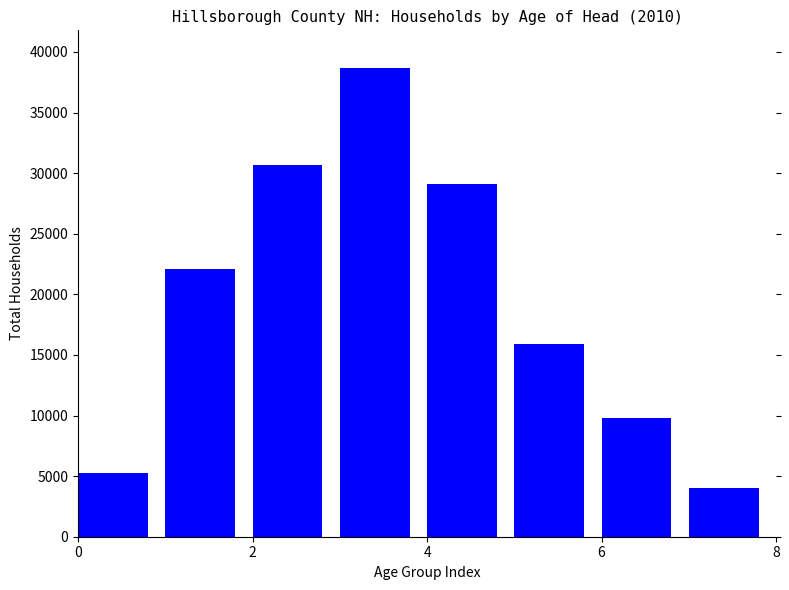

What is the greatest value displayed?

38690